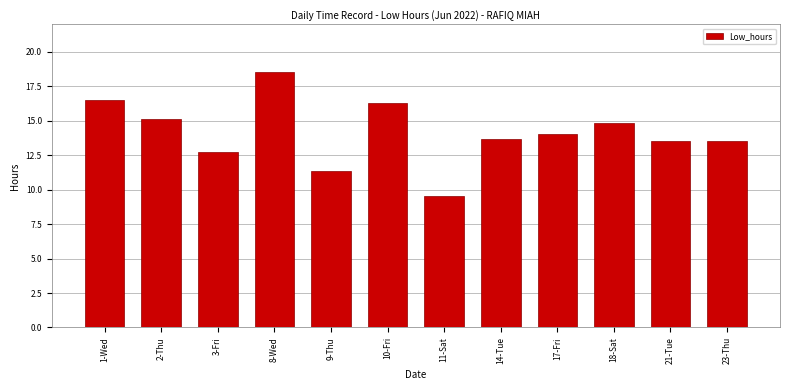

What value does the data have at 18-Sat?

14.8